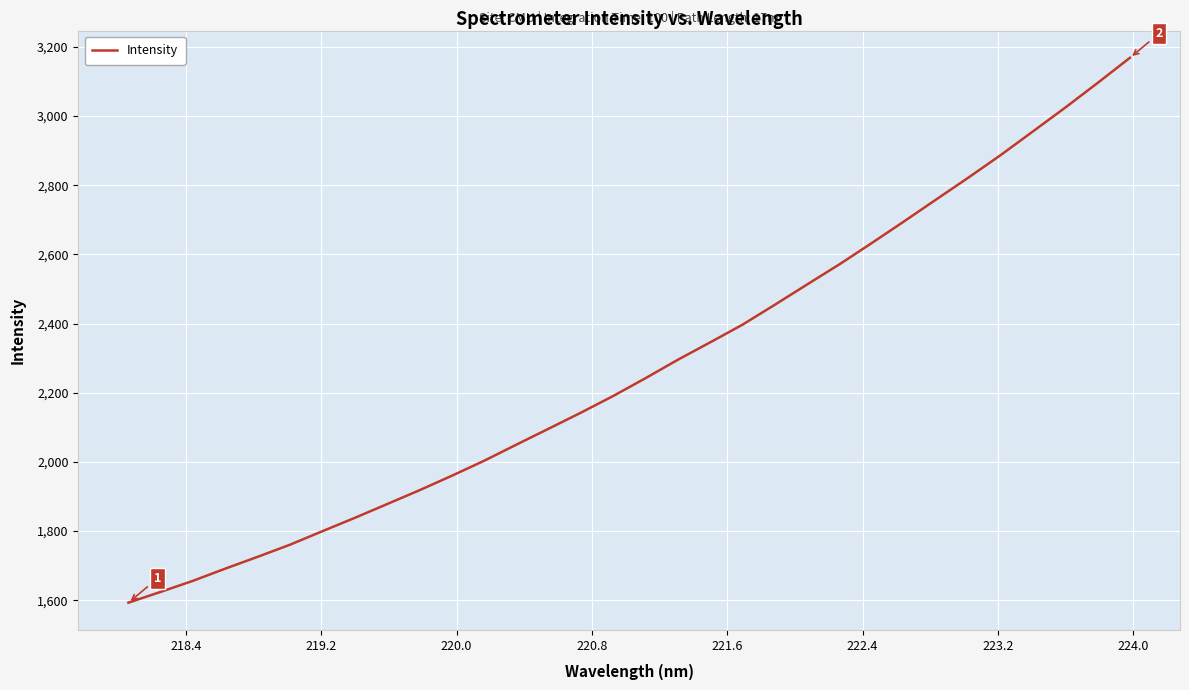

What is the smallest value displayed?

1592.8